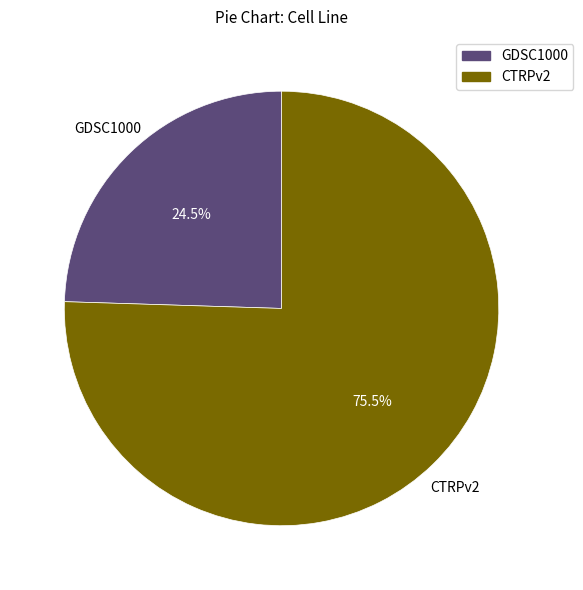

What is the ratio of the value at CTRPv2 to the value at GDSC1000?

3.1